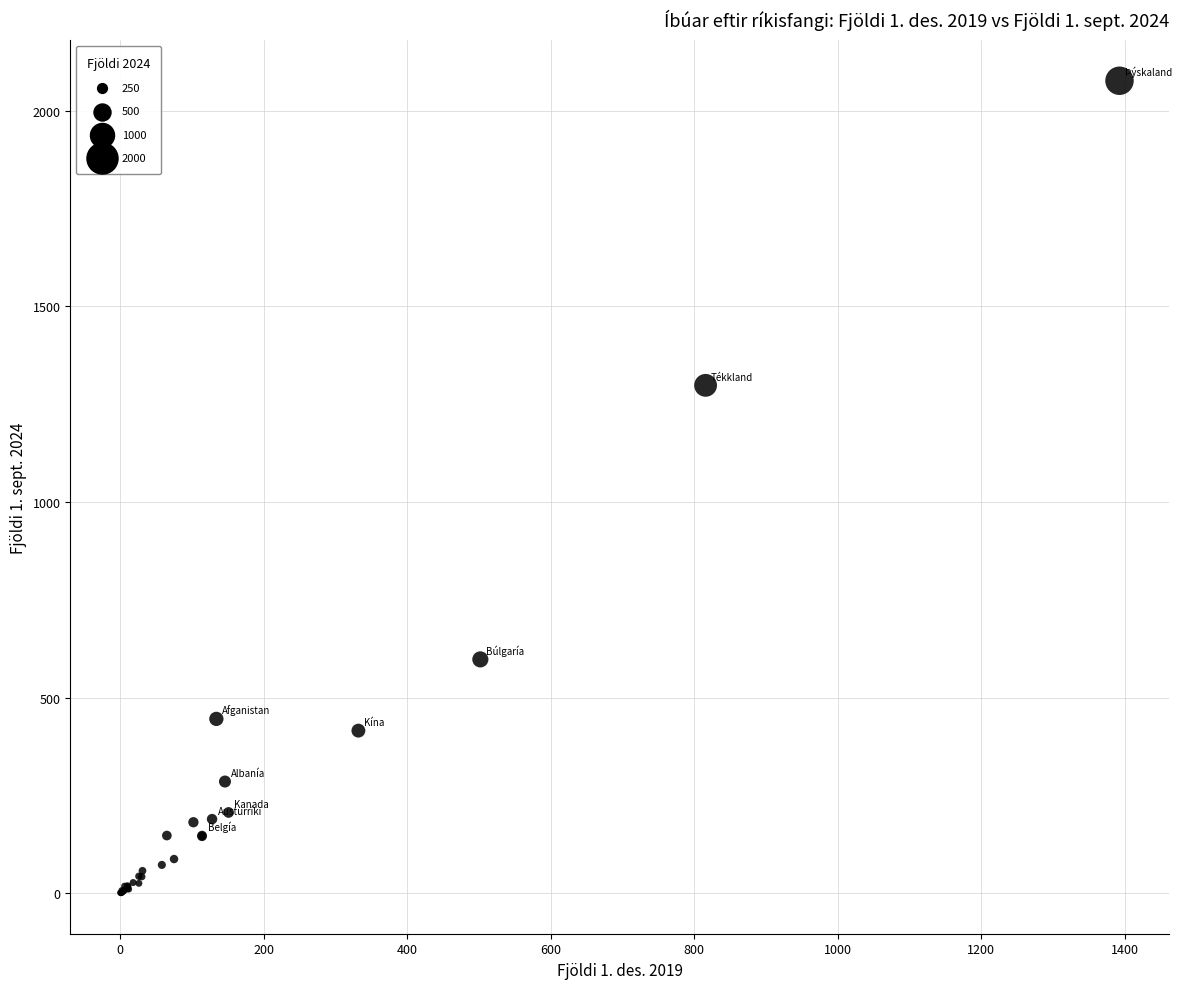

What Y value in the scatter plot is closest to 1038?

1298